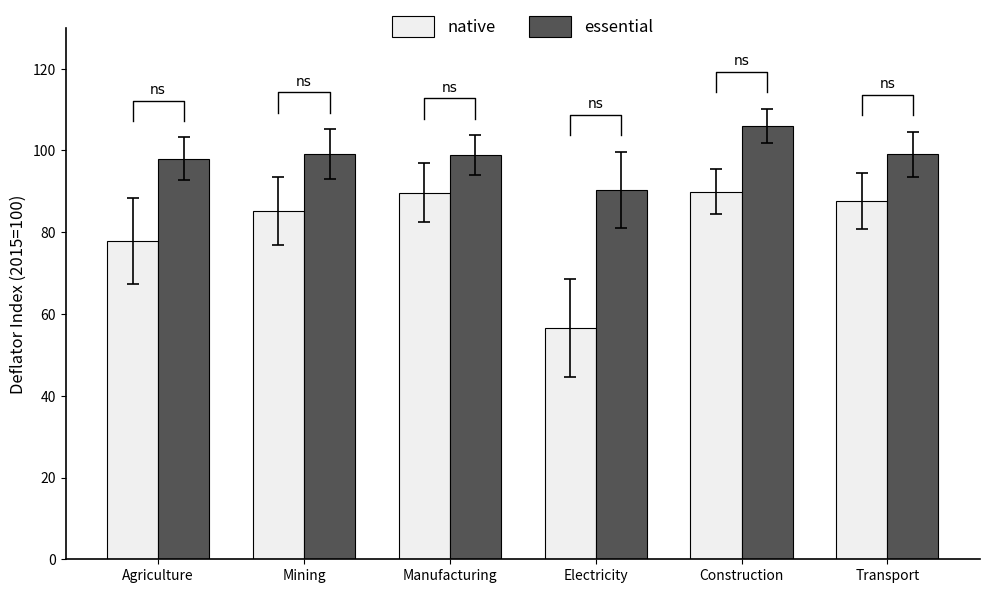

Read the essential value at Electricity.

90.4